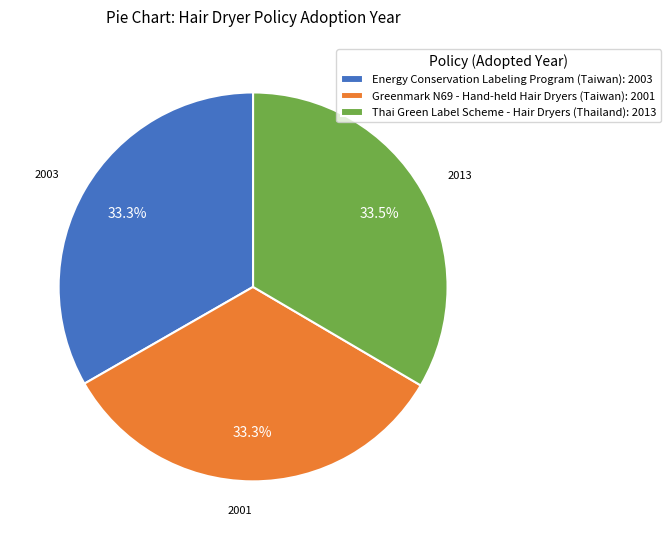

Approximately how many times larger is the value at Greenmark N69 - Hand-held Hair Dryers (Taiwan): 2001 compared to Thai Green Label Scheme - Hair Dryers (Thailand): 2013?

1.0